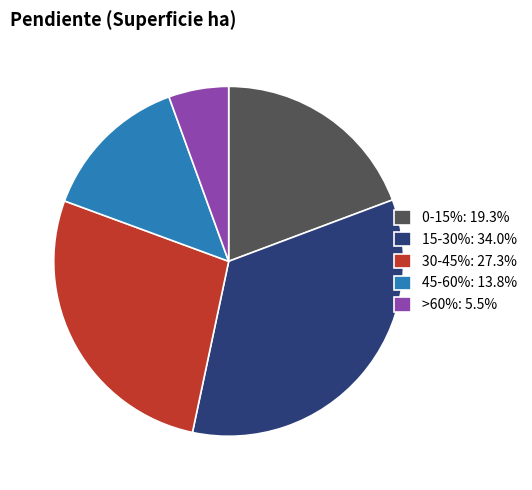

True or false: 15-30% accounts for 34% of the total.

True